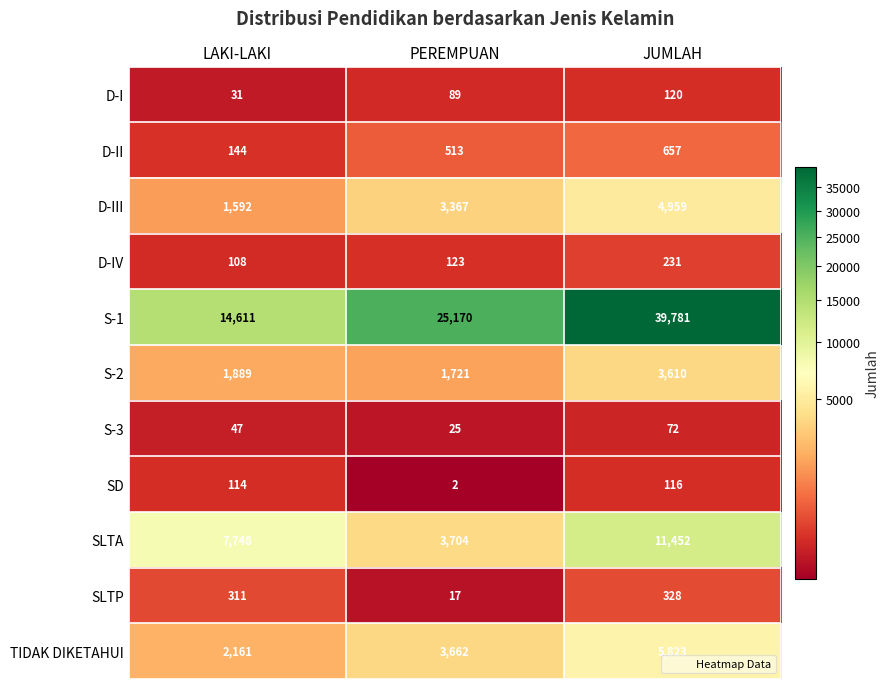

Rank the categories by SLTA value from highest to lowest.

JUMLAH, LAKI-LAKI, PEREMPUAN